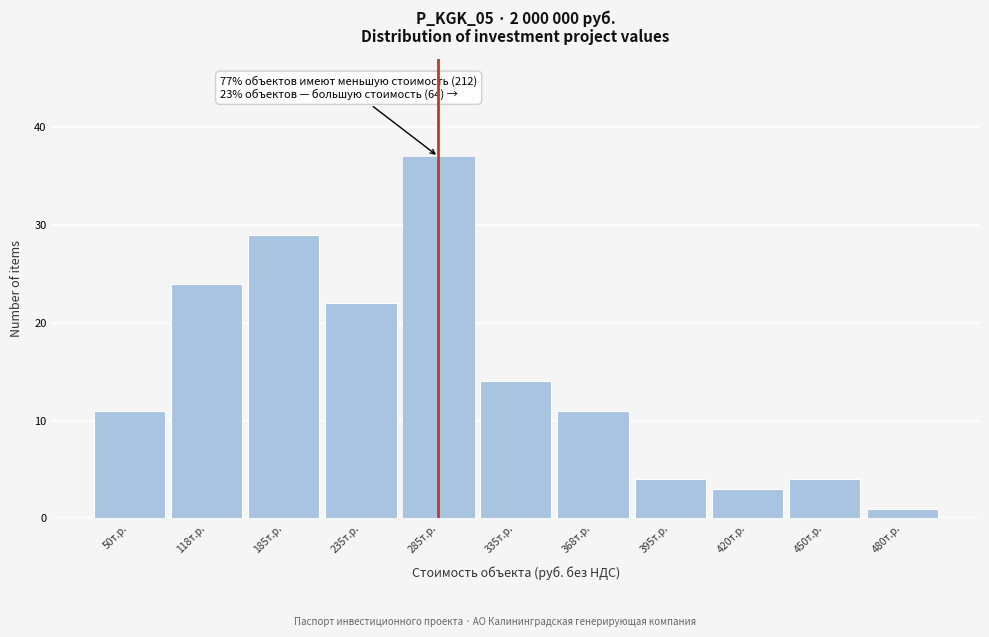

Reading left to right, what are all the values shown in this chart?

50т.р.=11	118т.р.=24	185т.р.=29	235т.р.=22	285т.р.=37	335т.р.=14	368т.р.=11	395т.р.=4	420т.р.=3	450т.р.=4	480т.р.=1